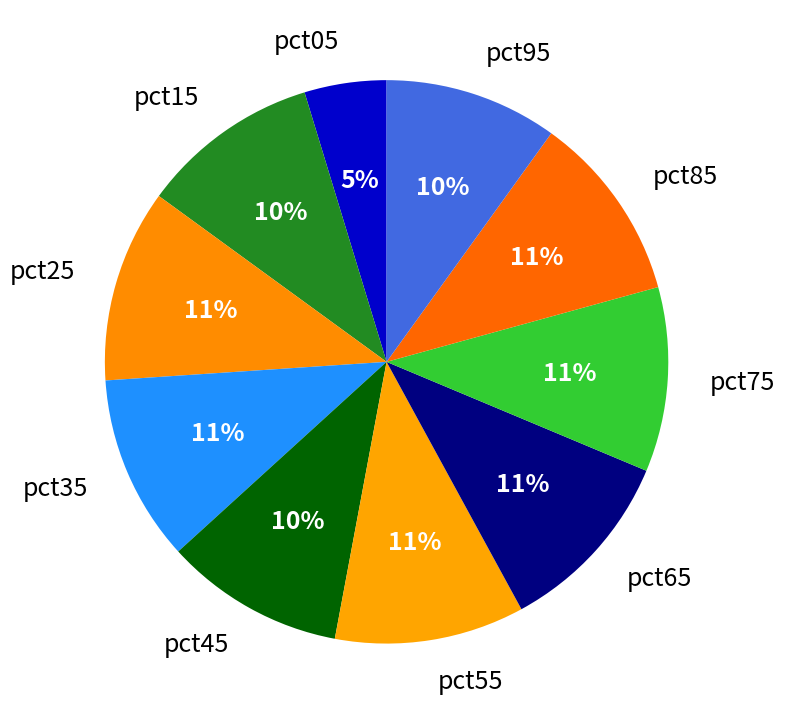

Count the number of slices in the pie.

10